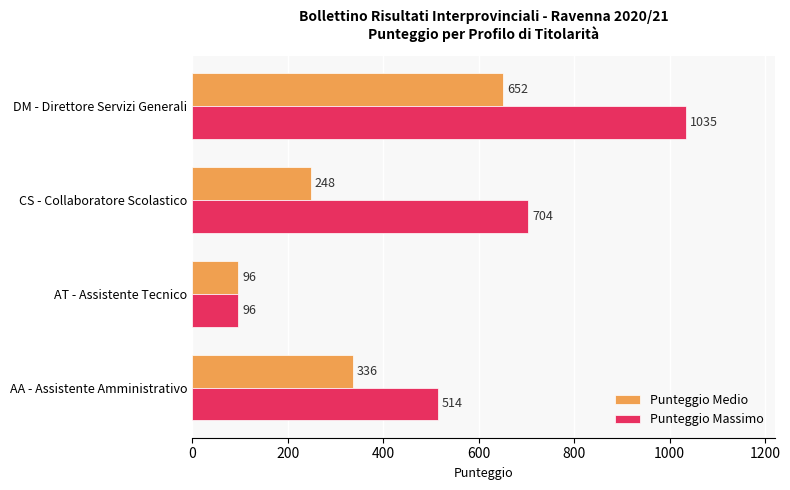

Which series has the largest total across all categories?

Punteggio Massimo